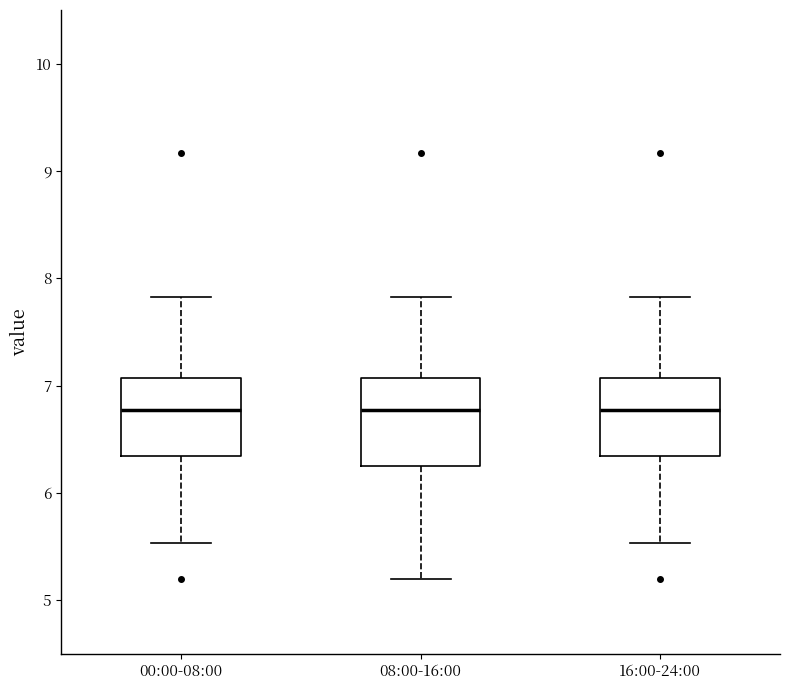

Reading left to right, read every box against the y-axis: the position of its median line, the range the box covers, and the ends of its whiskers. The values are not printed on the chart, so give them approximately, as read against the axis.

00:00-08:00: median 6.8, box 6.3 to 7.1, whiskers 5.5 to 7.8
08:00-16:00: median 6.8, box 6.3 to 7.1, whiskers 5.2 to 7.8
16:00-24:00: median 6.8, box 6.3 to 7.1, whiskers 5.5 to 7.8